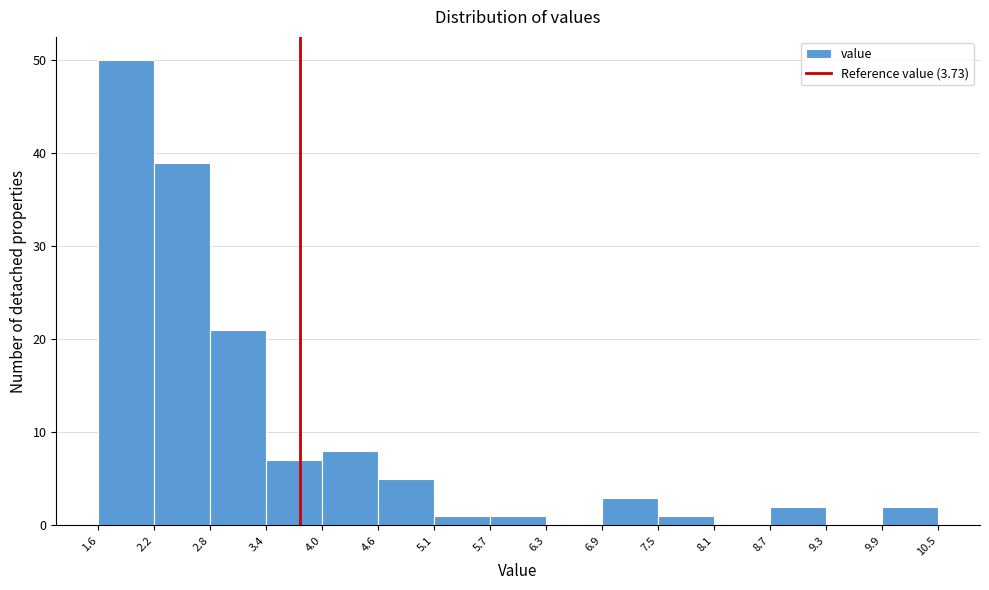

Reading left to right, list every bar in this chart as the range it spans on the x-axis followed by its height. The values are not printed on the chart, so give them approximately, as read against the axis.

1.6 to 2.2: 50
2.2 to 2.8: 39
2.8 to 3.4: 21
3.4 to 4.0: 7
4.0 to 4.6: 8
4.6 to 5.1: 5
5.1 to 5.7: 1
5.7 to 6.3: 1
6.3 to 6.9: 0
6.9 to 7.5: 3
7.5 to 8.1: 1
8.1 to 8.7: 0
8.7 to 9.3: 2
9.3 to 9.9: 0
9.9 to 10.5: 2